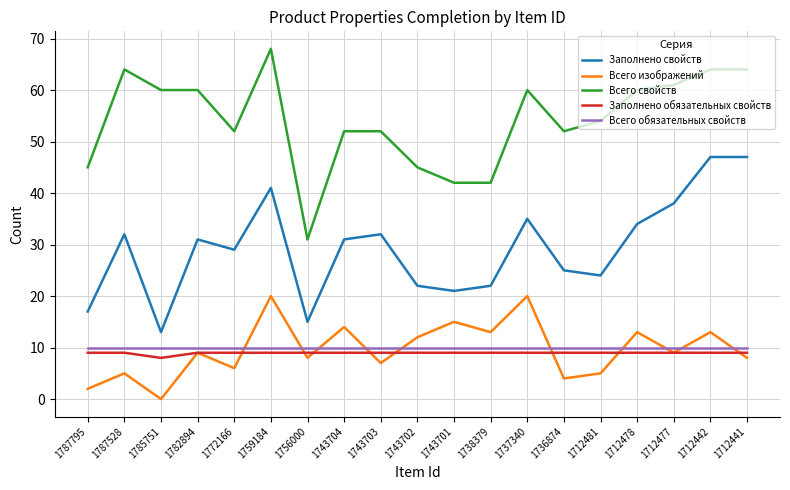

True or false: Заполнено обязательных свойств and Всего свойств cross at least once.

False